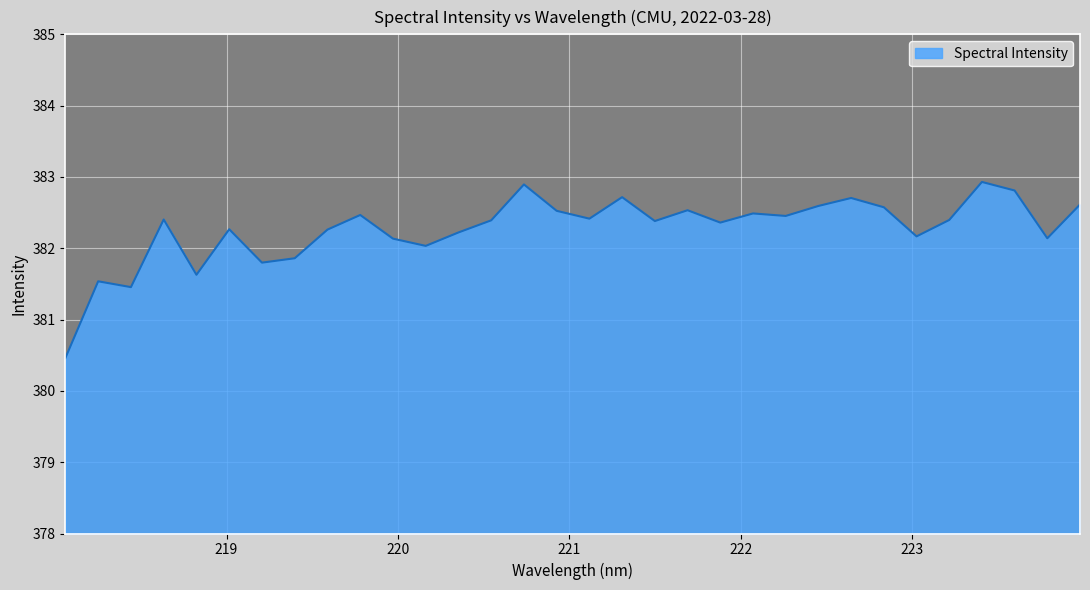

What is the difference between the maximum and minimum values?

2.5